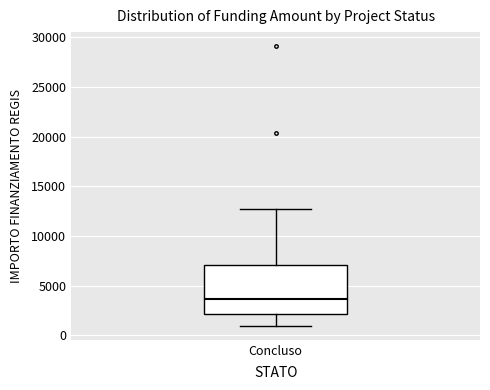

Read this box plot against the y-axis: the position of the median line, the range covered by the box, and the ends of both whiskers. The values are not printed on the chart, so give them approximately, as read against the axis.

median 3500, box 2000 to 7000, whiskers 1000 to 12500